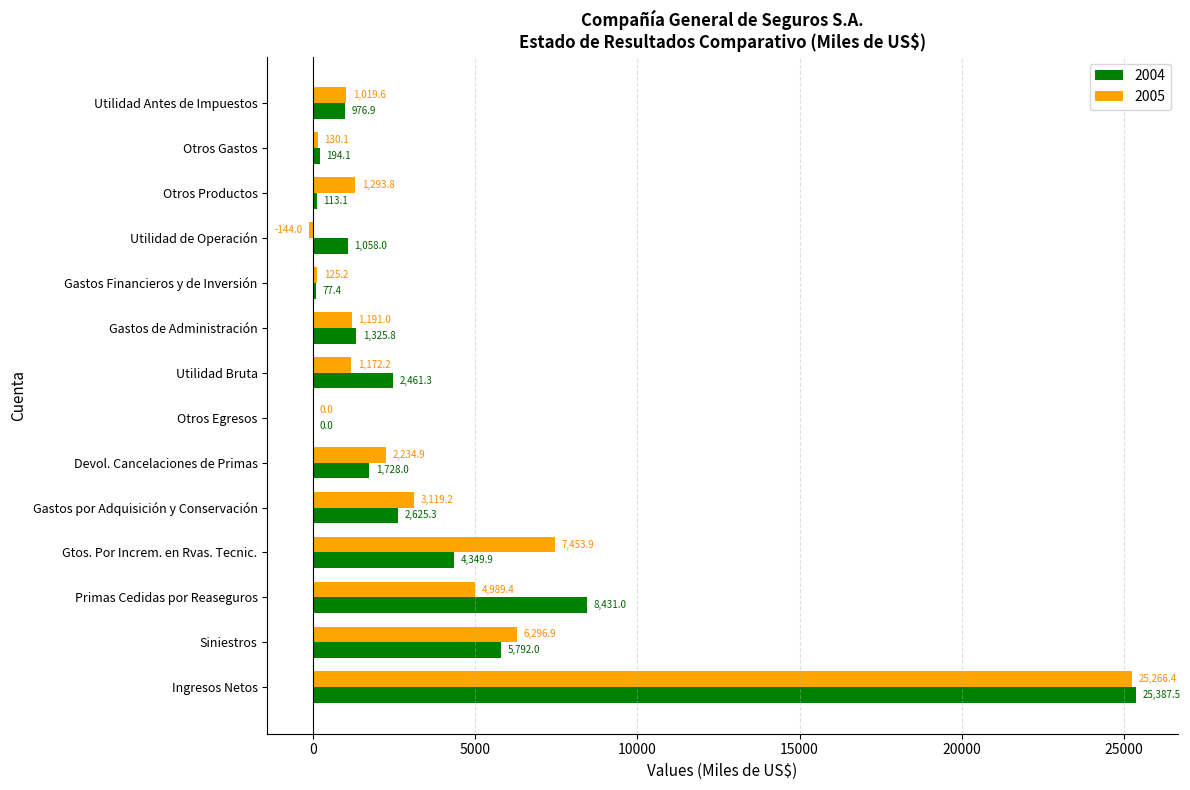

How many data points in 2004 are above 1727?

7